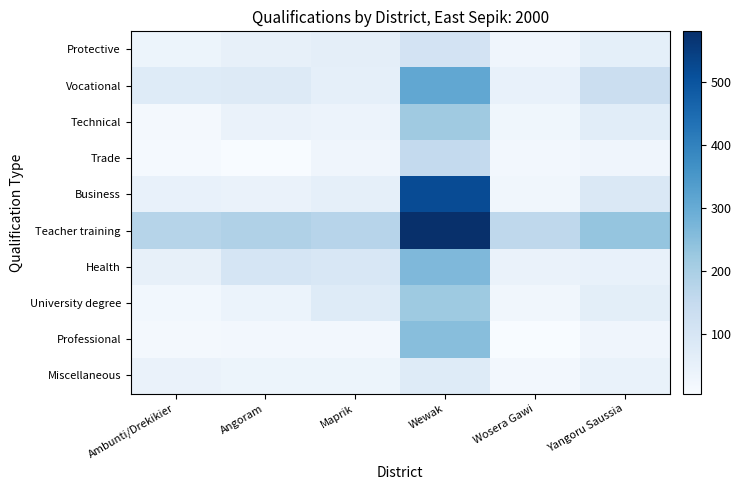

Reading left to right, extract all data points from this chart.

Protective: Ambunti/Drekikier=35	Angoram=50	Maprik=61	Wewak=109	Wosera Gawi=29	Yangoru Saussia=58
Vocational: Ambunti/Drekikier=75	Angoram=81	Maprik=56	Wewak=310	Wosera Gawi=49	Yangoru Saussia=131
Technical: Ambunti/Drekikier=17	Angoram=43	Maprik=38	Wewak=217	Wosera Gawi=26	Yangoru Saussia=67
Trade: Ambunti/Drekikier=13	Angoram=5	Maprik=29	Wewak=152	Wosera Gawi=19	Yangoru Saussia=29
Business: Ambunti/Drekikier=49	Angoram=42	Maprik=56	Wewak=518	Wosera Gawi=23	Yangoru Saussia=86
Teacher training: Ambunti/Drekikier=178	Angoram=189	Maprik=175	Wewak=581	Wosera Gawi=162	Yangoru Saussia=234
Health: Ambunti/Drekikier=51	Angoram=102	Maprik=94	Wewak=265	Wosera Gawi=43	Yangoru Saussia=46
University degree: Ambunti/Drekikier=22	Angoram=39	Maprik=76	Wewak=220	Wosera Gawi=24	Yangoru Saussia=63
Professional: Ambunti/Drekikier=18	Angoram=19	Maprik=20	Wewak=252	Wosera Gawi=6	Yangoru Saussia=29
Miscellaneous: Ambunti/Drekikier=43	Angoram=35	Maprik=35	Wewak=76	Wosera Gawi=19	Yangoru Saussia=45